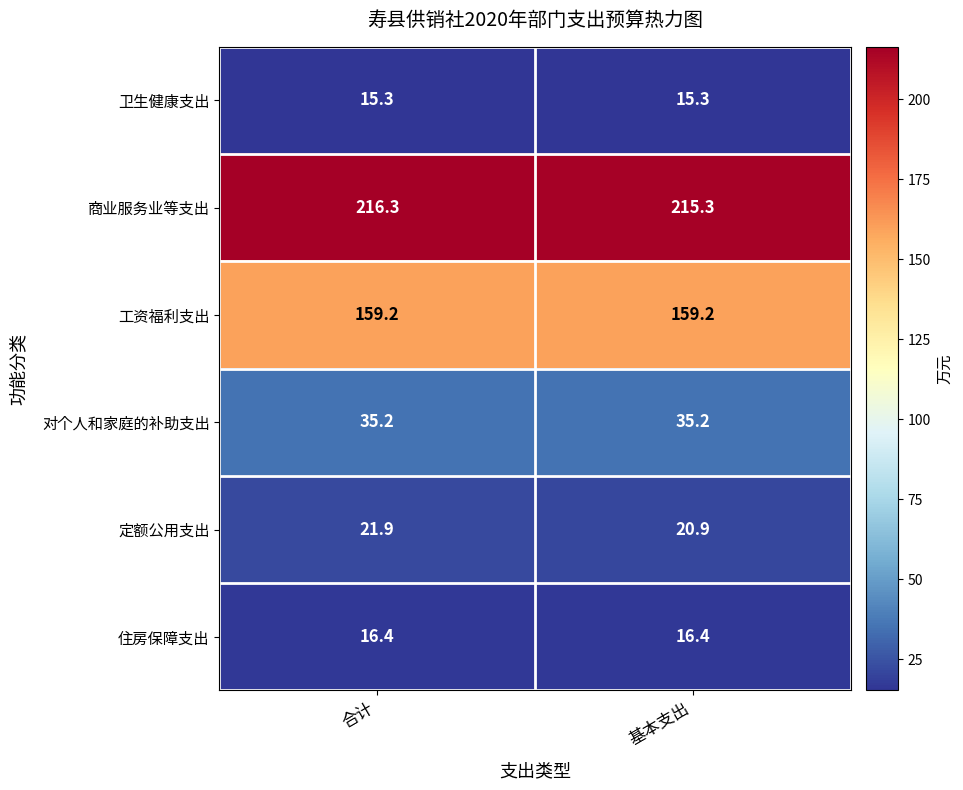

List the series in order of their peak value, highest first.

商业服务业等支出, 工资福利支出, 对个人和家庭的补助支出, 定额公用支出, 住房保障支出, 卫生健康支出